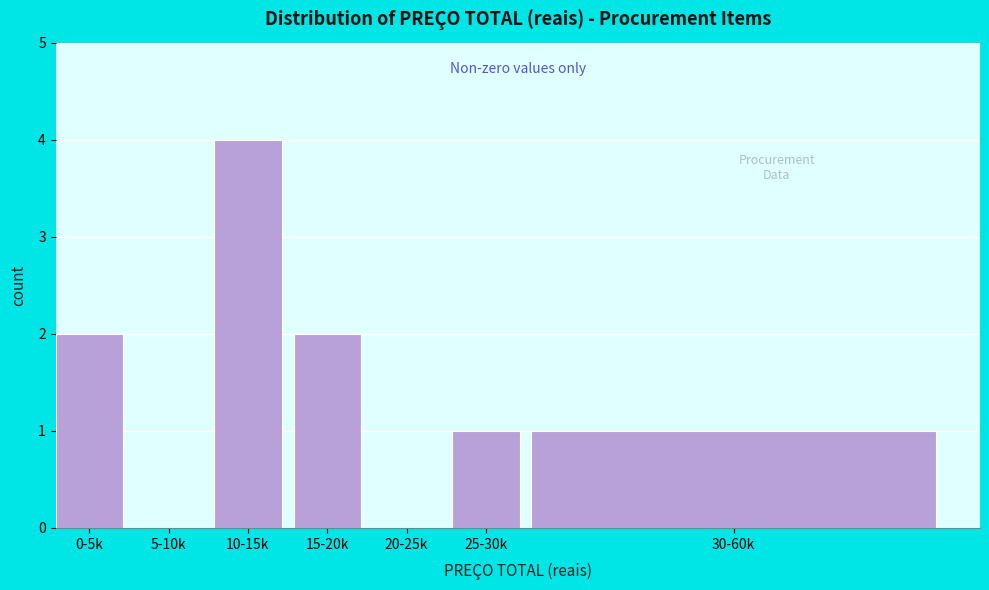

What is the sum of the values at 15-20k and 10-15k?

6